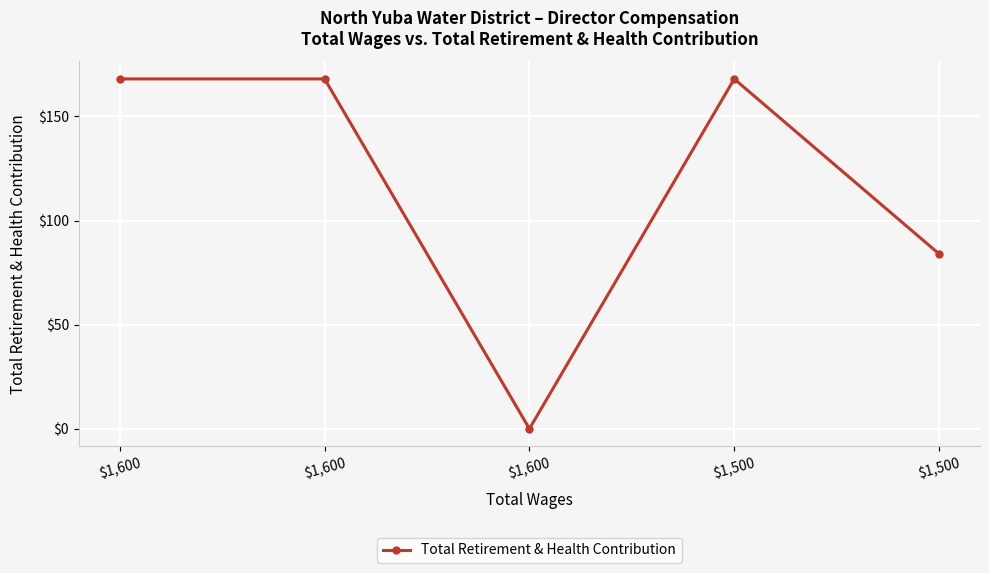

Which label corresponds to the smallest value in the chart?

$1,600